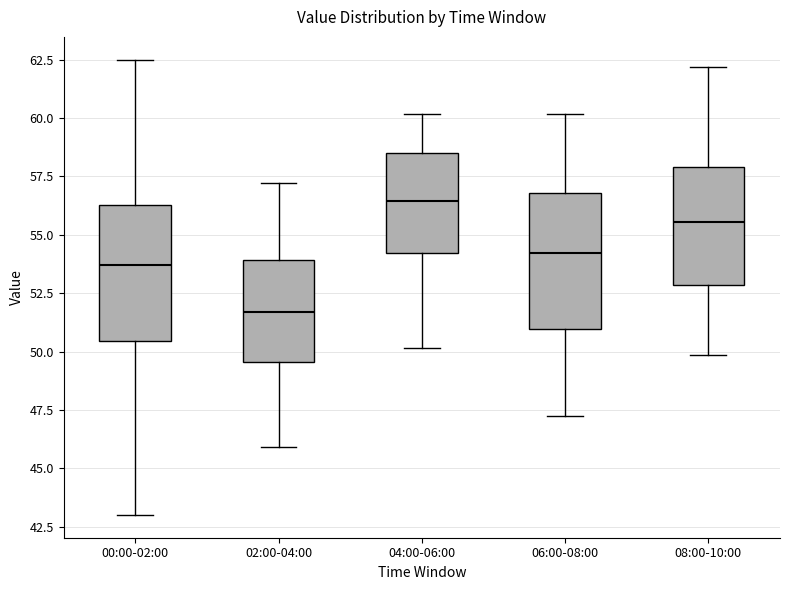

Reading left to right, read every box against the y-axis: the position of its median line, the range the box covers, and the ends of its whiskers. The values are not printed on the chart, so give them approximately, as read against the axis.

00:00-02:00: median 53.5, box 50.5 to 56.5, whiskers 43.0 to 62.5
02:00-04:00: median 51.5, box 49.5 to 54.0, whiskers 46.0 to 57.0
04:00-06:00: median 56.5, box 54.0 to 58.5, whiskers 50.0 to 60.0
06:00-08:00: median 54.0, box 51.0 to 57.0, whiskers 47.0 to 60.0
08:00-10:00: median 55.5, box 53.0 to 58.0, whiskers 50.0 to 62.0